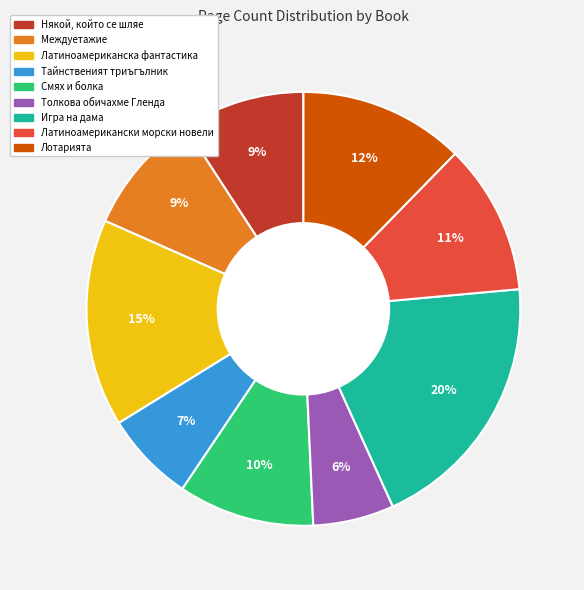

To the nearest percent, what percentage of the pie is Толкова обичахме Гленда?

6%